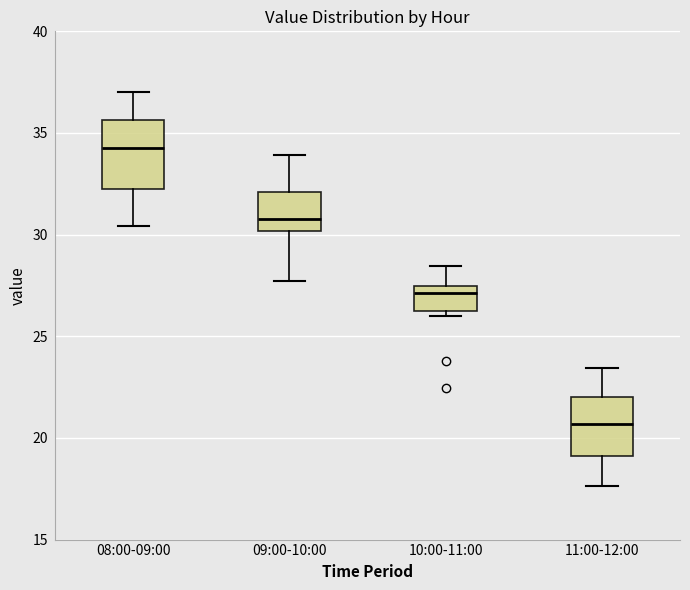

Reading left to right, read every box against the y-axis: the position of its median line, the range the box covers, and the ends of its whiskers. The values are not printed on the chart, so give them approximately, as read against the axis.

08:00-09:00: median 34.5, box 32.0 to 35.5, whiskers 30.5 to 37.0
09:00-10:00: median 31.0, box 30.0 to 32.0, whiskers 27.5 to 34.0
10:00-11:00: median 27.0, box 26.5 to 27.5, whiskers 26.0 to 28.5
11:00-12:00: median 20.5, box 19.0 to 22.0, whiskers 17.5 to 23.5